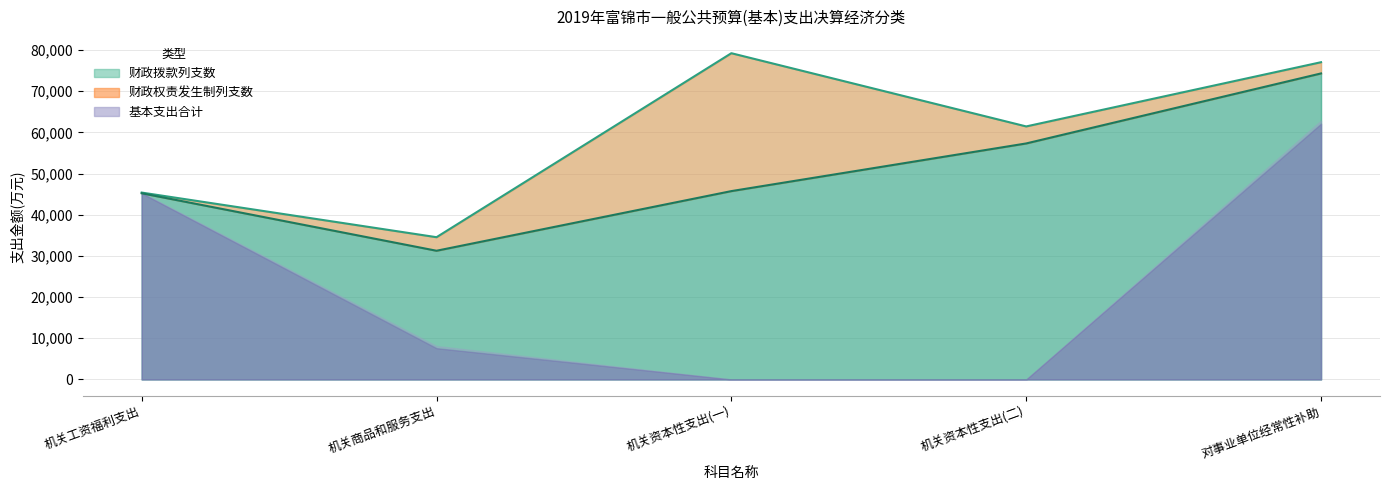

List the labels in order of 财政权责发生制列支数 value, largest first.

机关资本性支出(一), 机关资本性支出(二), 机关商品和服务支出, 对事业单位经常性补助, 机关工资福利支出